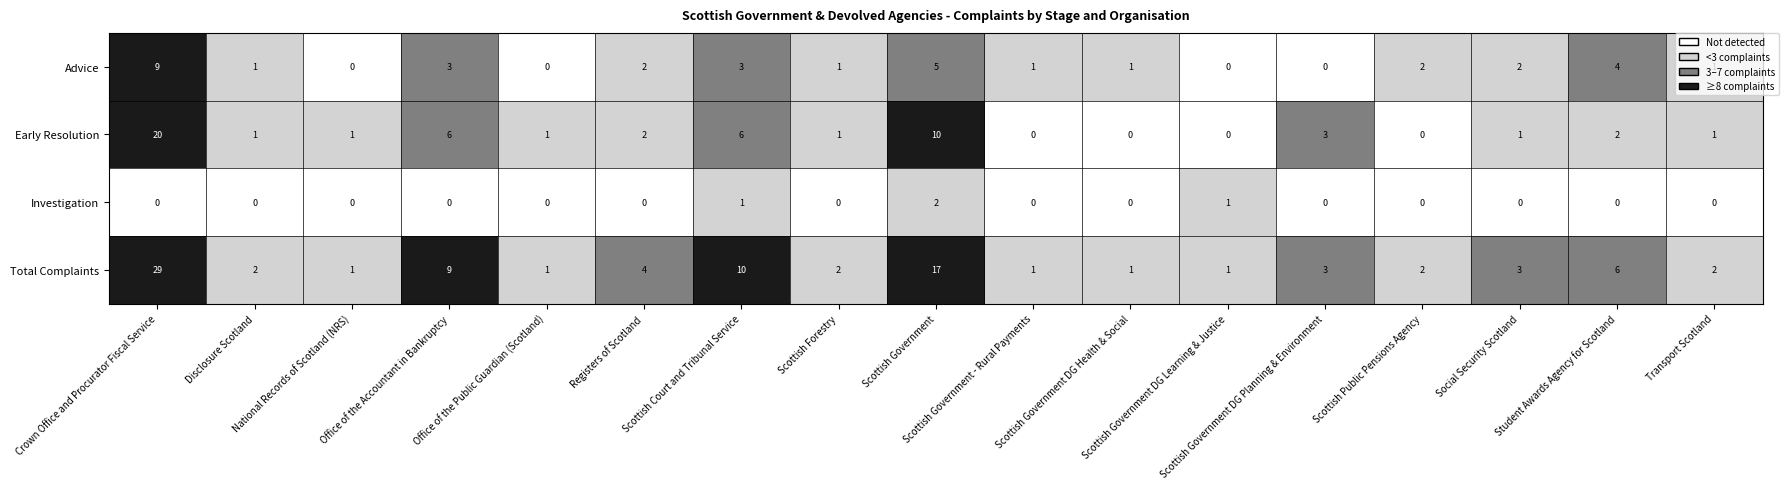

List the series in order of their overall mean, highest first.

Total Complaints, Early Resolution, Advice, Investigation